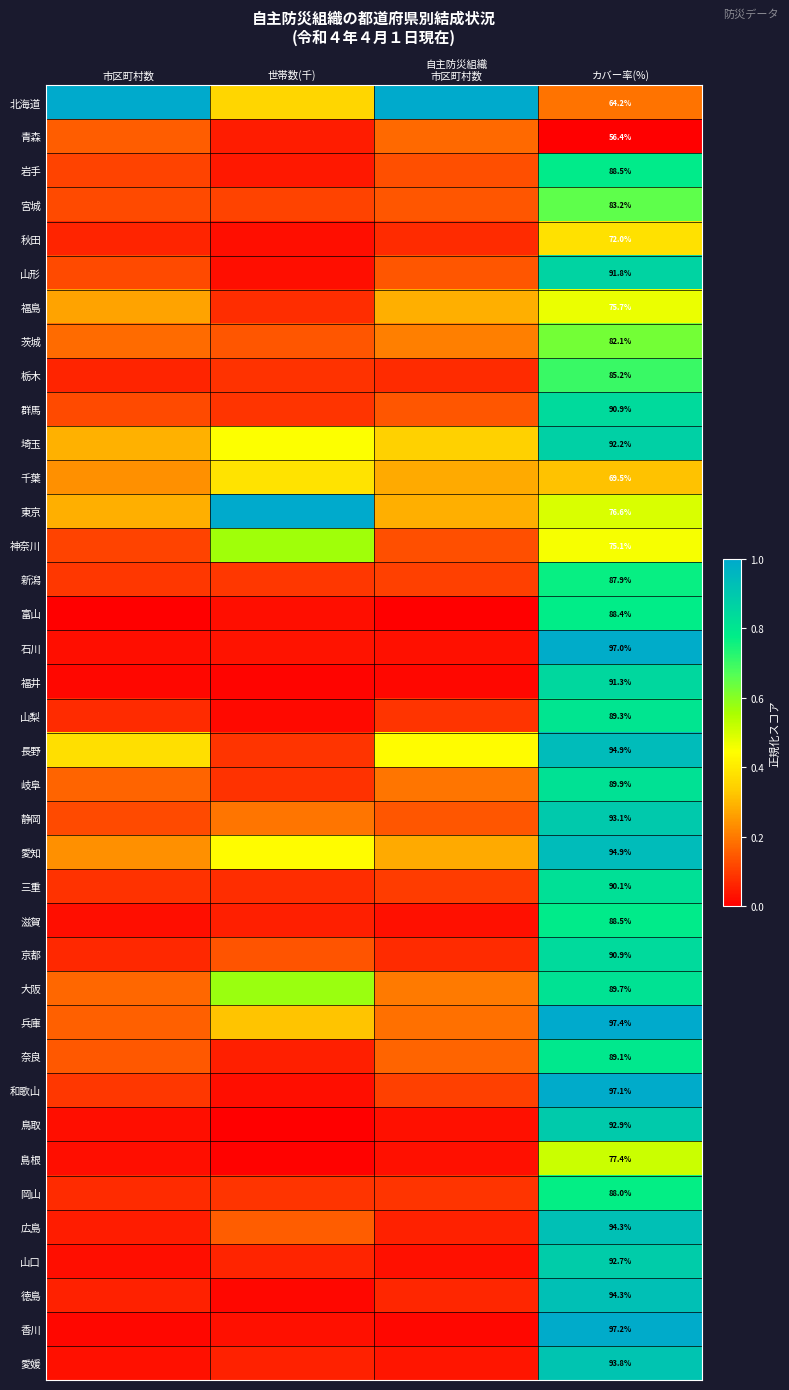

What is the minimum value for 京都?

0.1